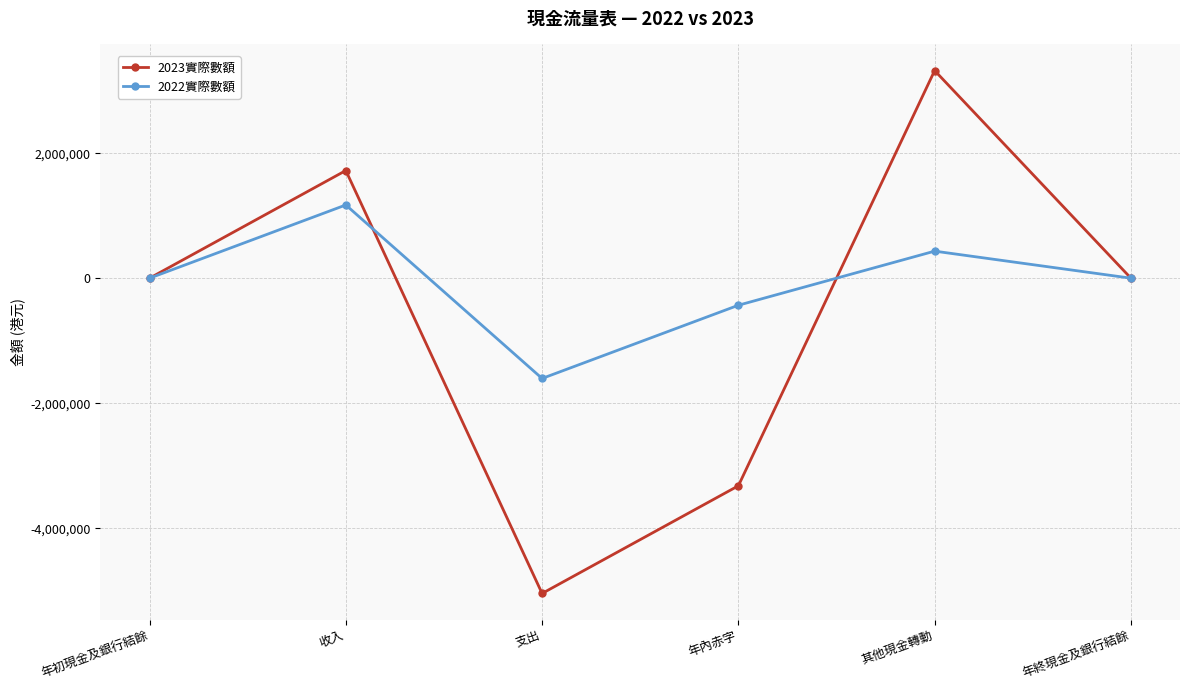

How many lines are shown in the chart?

2